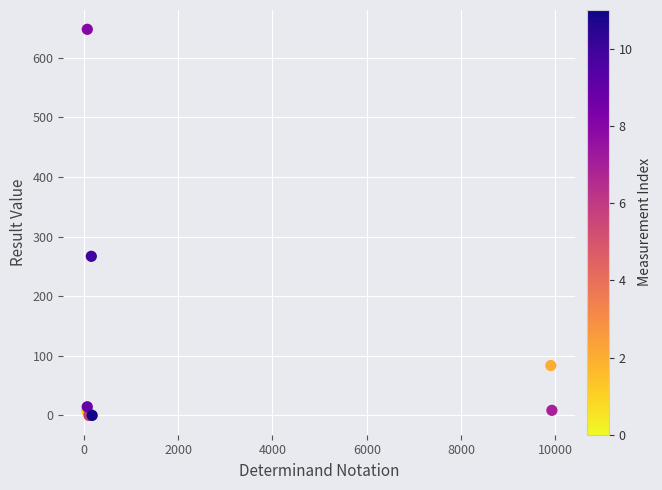

What Y value in the scatter plot is closest to 324?

267.0